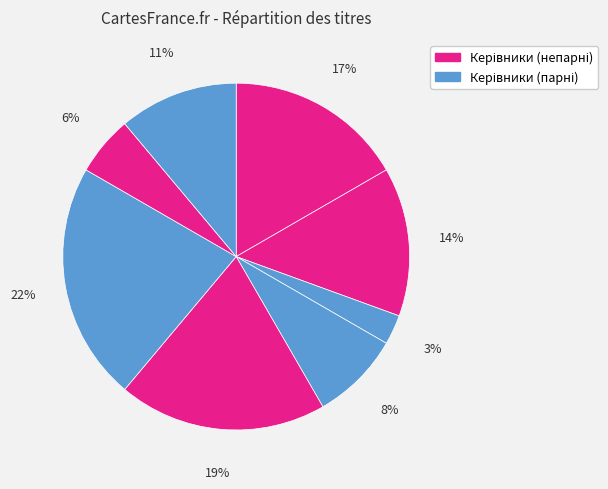

To the nearest percent, what is the difference between the largest and smallest slice percentages?

19%